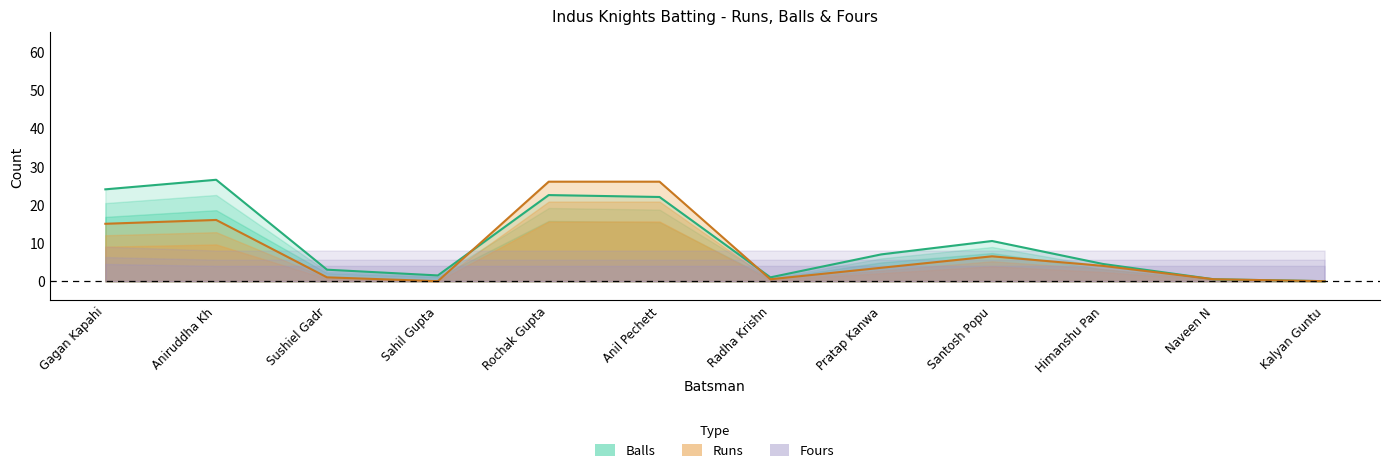

What is the sum of all Runs values?

99